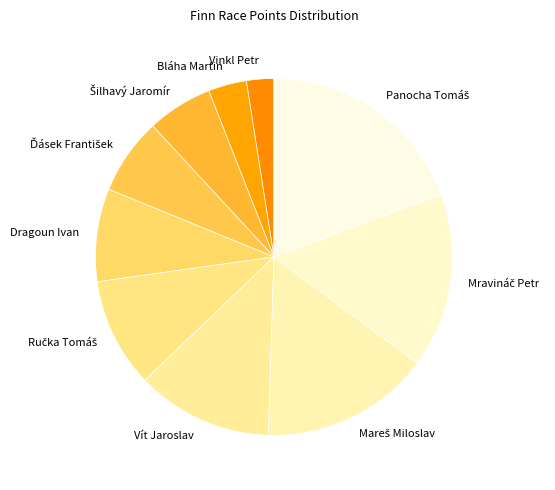

Which has a higher value, Vinkl Petr or Dragoun Ivan?

Dragoun Ivan